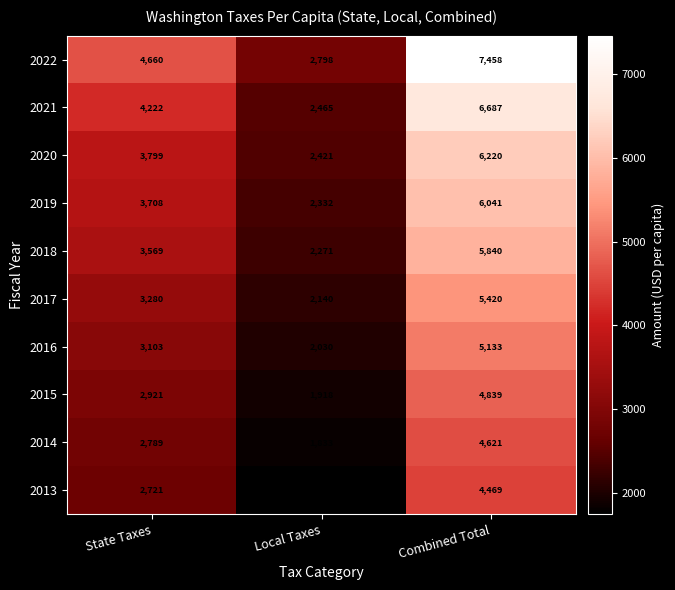

Count the 2018 values in the range 2271 to 5840.

3